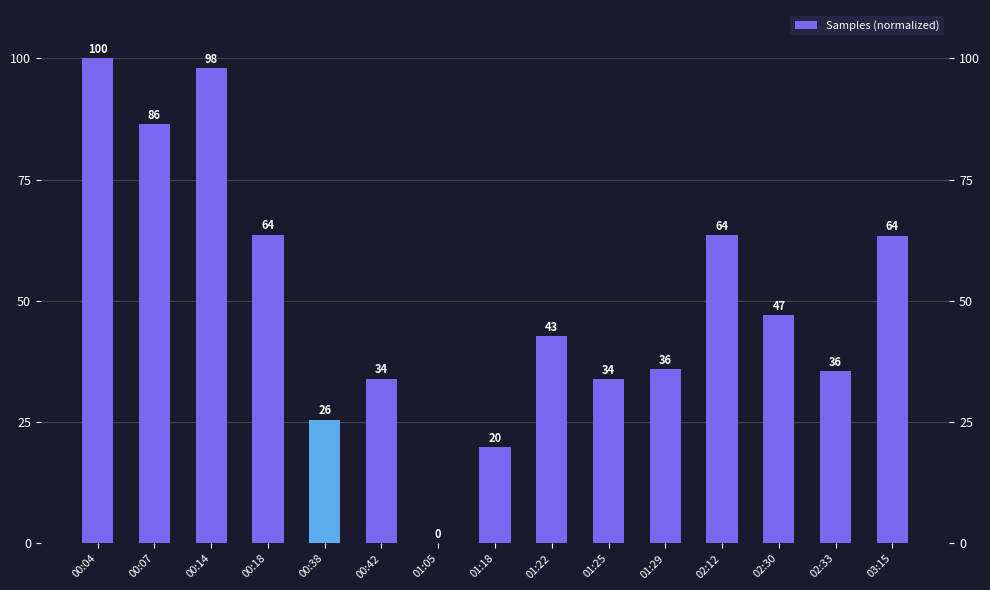

Reading left to right, transcribe all the data shown in this chart.

100.0	86.5	98.0	63.7	25.5	34.0	0.0	19.9	42.7	33.9	35.9	63.6	47.1	35.5	63.5